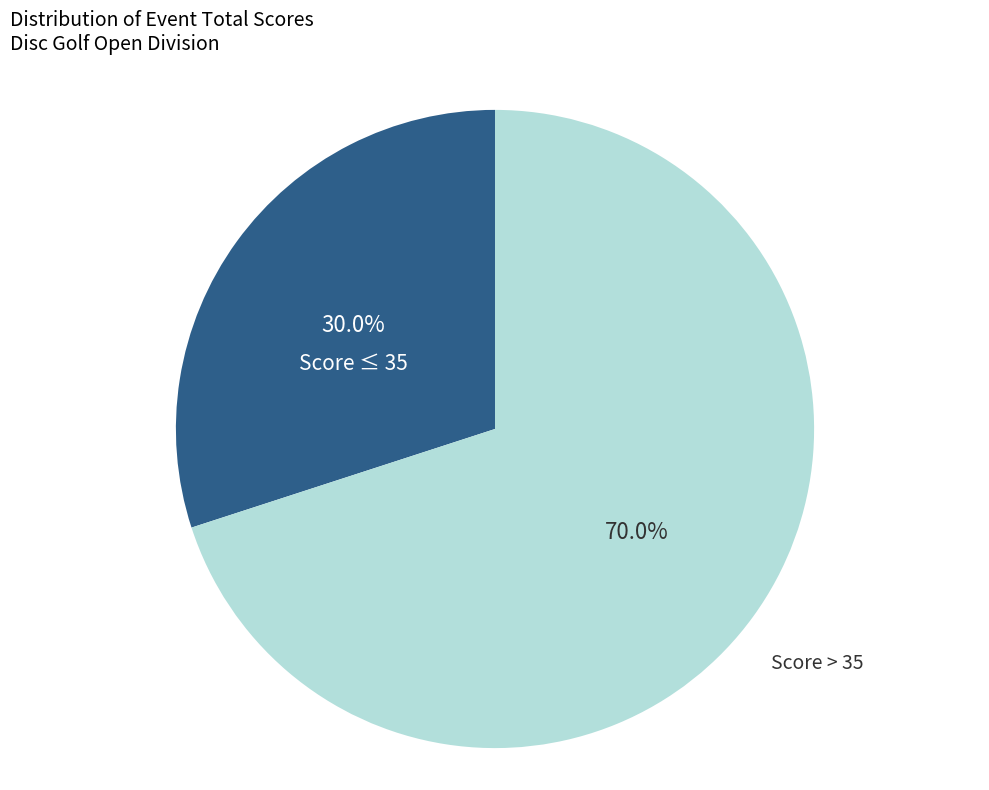

Does any single category account for the majority?

Yes